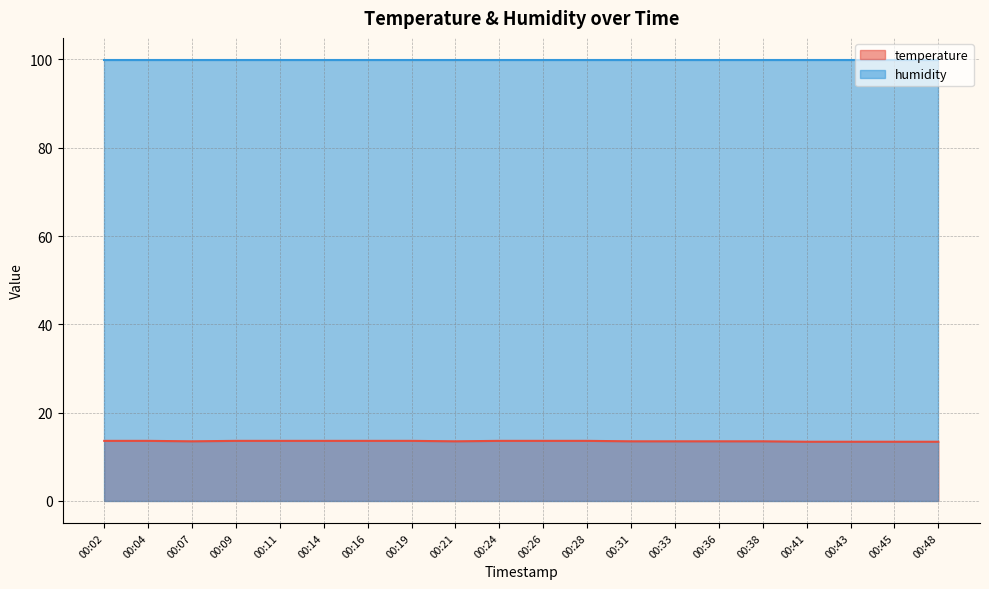

What is the approximate value at 00:16?

13.6